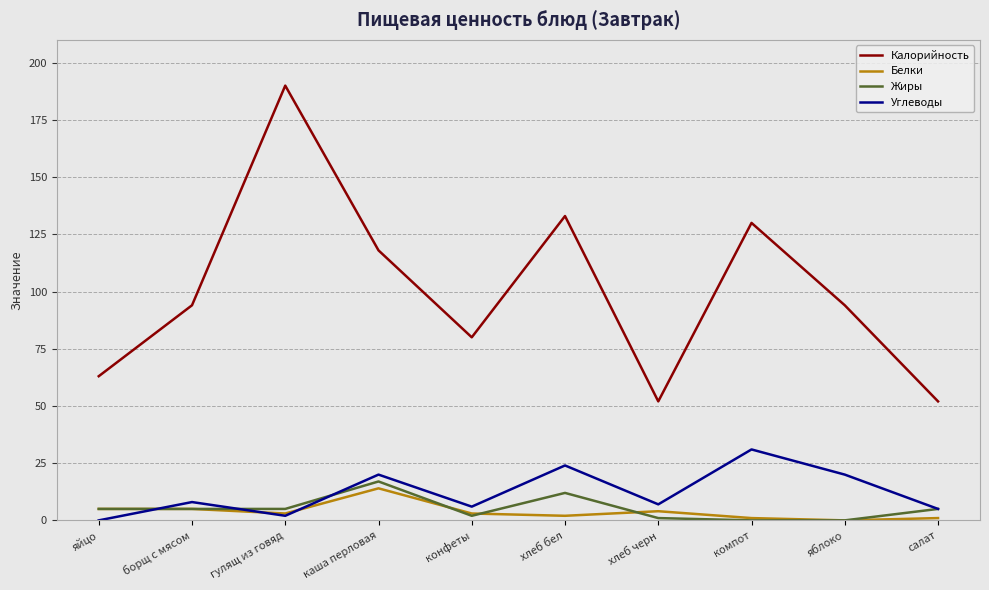

Is the value of Жиры at салат greater than the value of Калорийность at каша перловая?

No